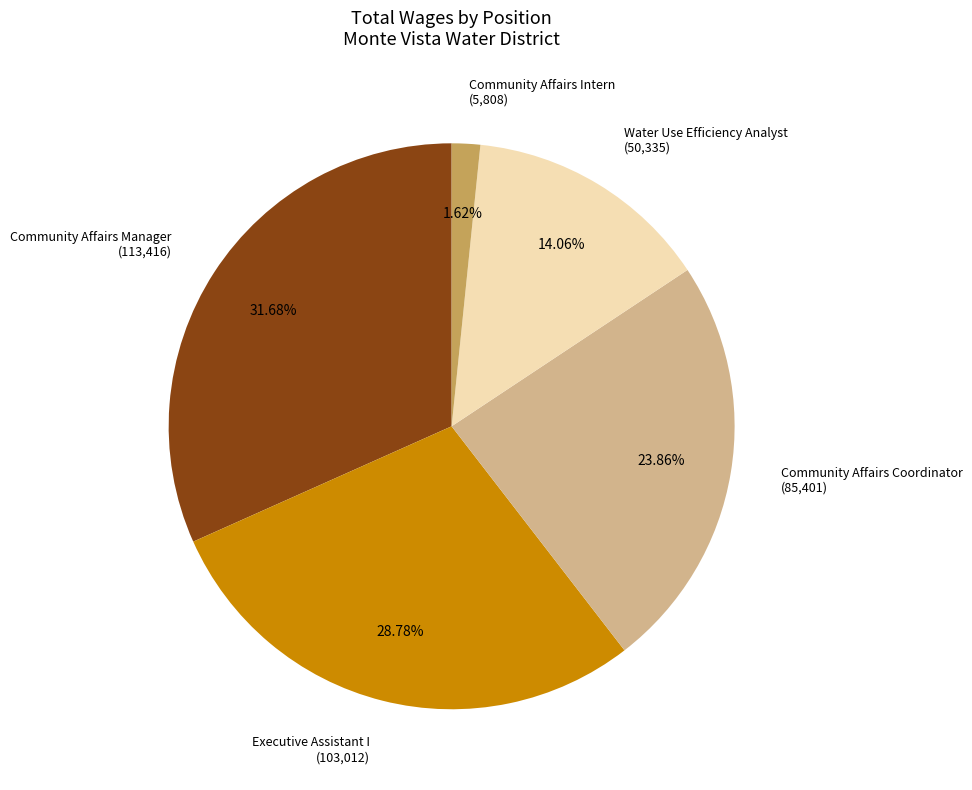

Is there any slice that represents more than half of the pie?

No